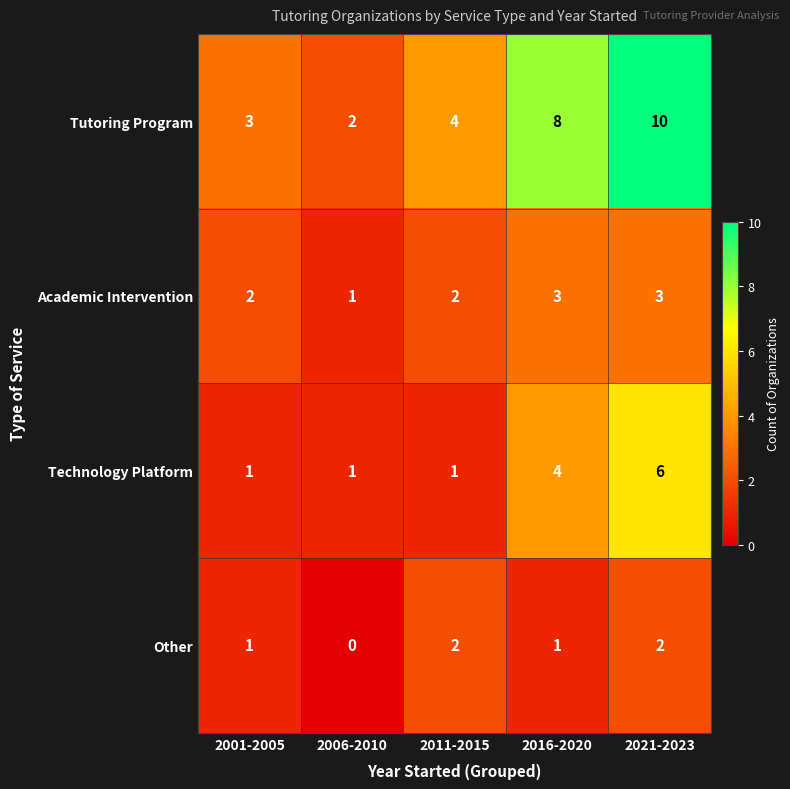

Read the Tutoring Program value at 2016-2020.

8